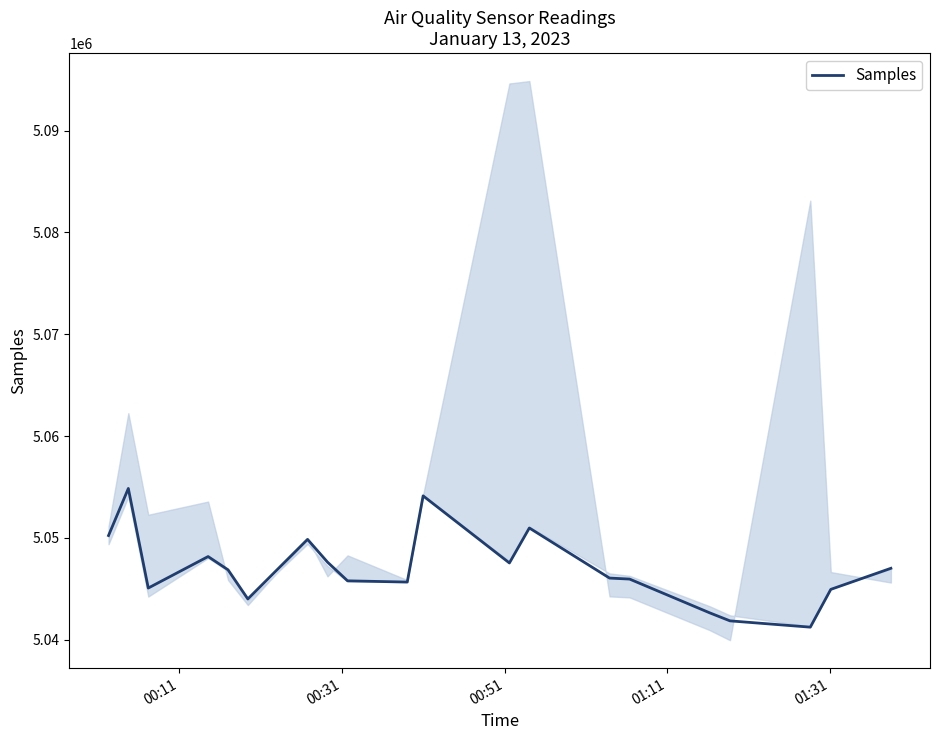

What is the maximum value for Samples?

5054851